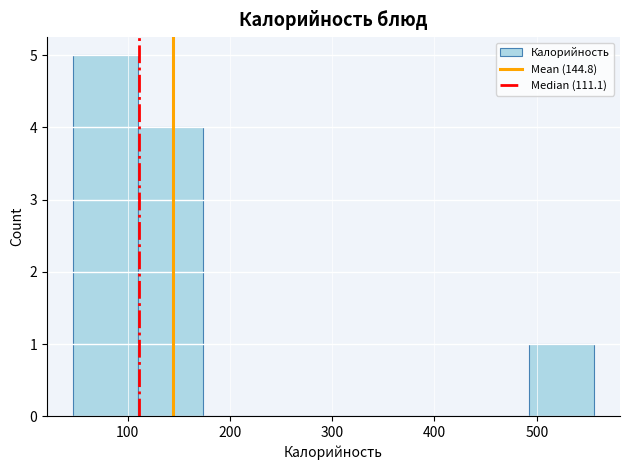

How tall is the bar that spans 490 to 560 on the x-axis? Neither the bar edges nor the heights are printed on the chart, so give them approximately, as read against the axes.

1